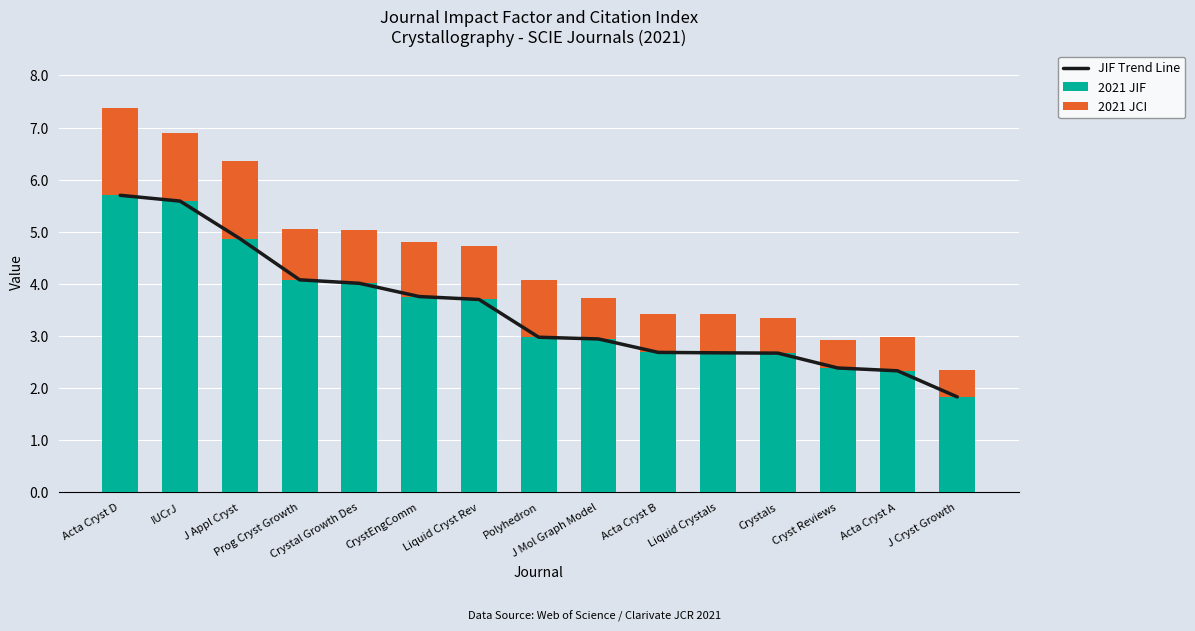

Reading left to right, list all the values displayed in this chart.

JIF Trend Line: Acta Cryst D=5.7	IUCrJ=5.6	J Appl Cryst=4.9	Prog Cryst Growth=4.1	Crystal Growth Des=4.0	CrystEngComm=3.8	Liquid Cryst Rev=3.7	Polyhedron=3.0	J Mol Graph Model=2.9	Acta Cryst B=2.7	Liquid Crystals=2.7	Crystals=2.7	Cryst Reviews=2.4	Acta Cryst A=2.3	J Cryst Growth=1.8
2021 JIF: Acta Cryst D=5.7	IUCrJ=5.6	J Appl Cryst=4.9	Prog Cryst Growth=4.1	Crystal Growth Des=4.0	CrystEngComm=3.8	Liquid Cryst Rev=3.7	Polyhedron=3.0	J Mol Graph Model=2.9	Acta Cryst B=2.7	Liquid Crystals=2.7	Crystals=2.7	Cryst Reviews=2.4	Acta Cryst A=2.3	J Cryst Growth=1.8
2021 JCI: Acta Cryst D=1.7	IUCrJ=1.3	J Appl Cryst=1.5	Prog Cryst Growth=1.0	Crystal Growth Des=1.0	CrystEngComm=1.0	Liquid Cryst Rev=1.0	Polyhedron=1.1	J Mol Graph Model=0.8	Acta Cryst B=0.7	Liquid Crystals=0.7	Crystals=0.7	Cryst Reviews=0.5	Acta Cryst A=0.6	J Cryst Growth=0.5